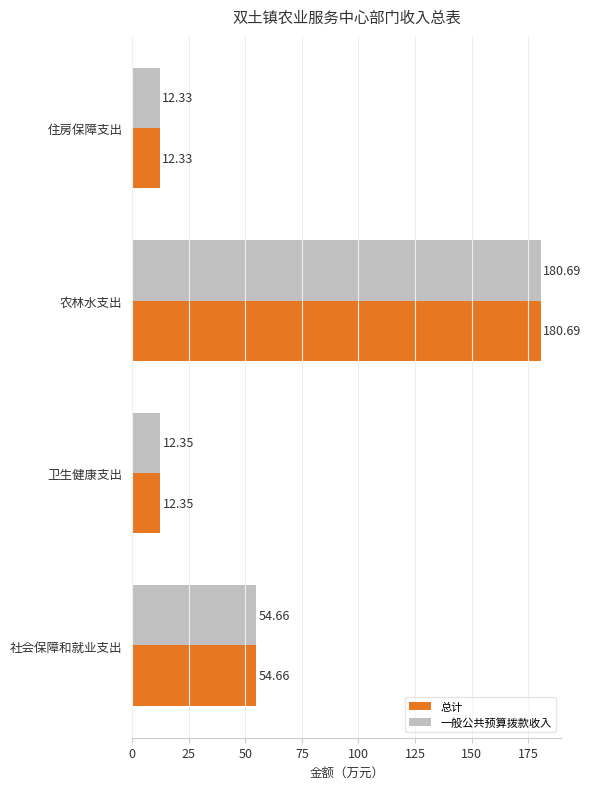

Is the value of 总计 at 住房保障支出 greater than the value of 一般公共预算拨款收入 at 农林水支出?

No